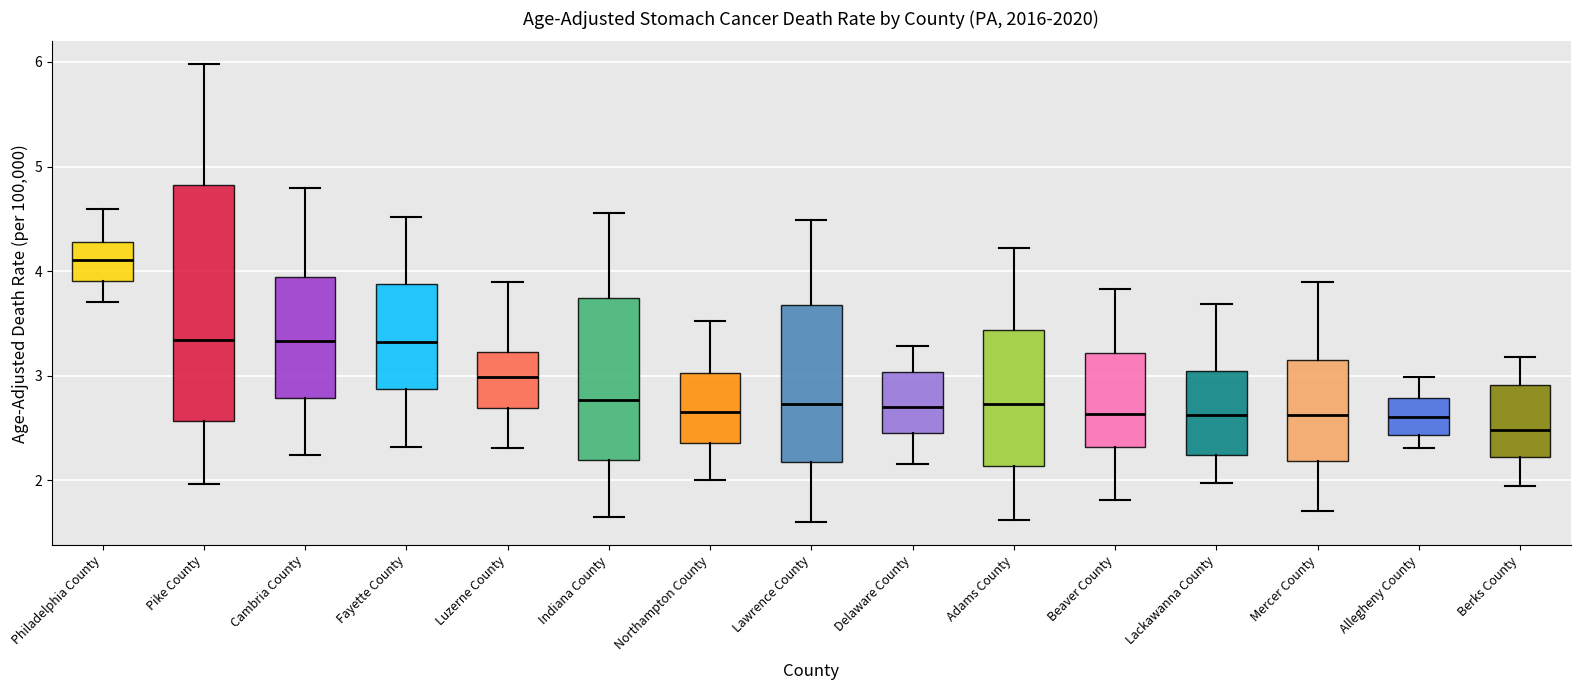

Where is the lower edge of the box for Philadelphia County on the y-axis? The values are not printed on the chart, so give them approximately, as read against the axis.

3.9